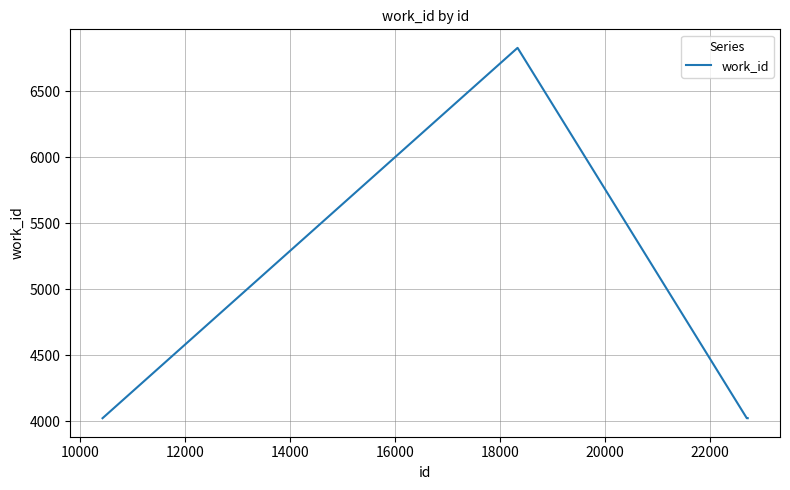

What is the smallest value displayed?

4024